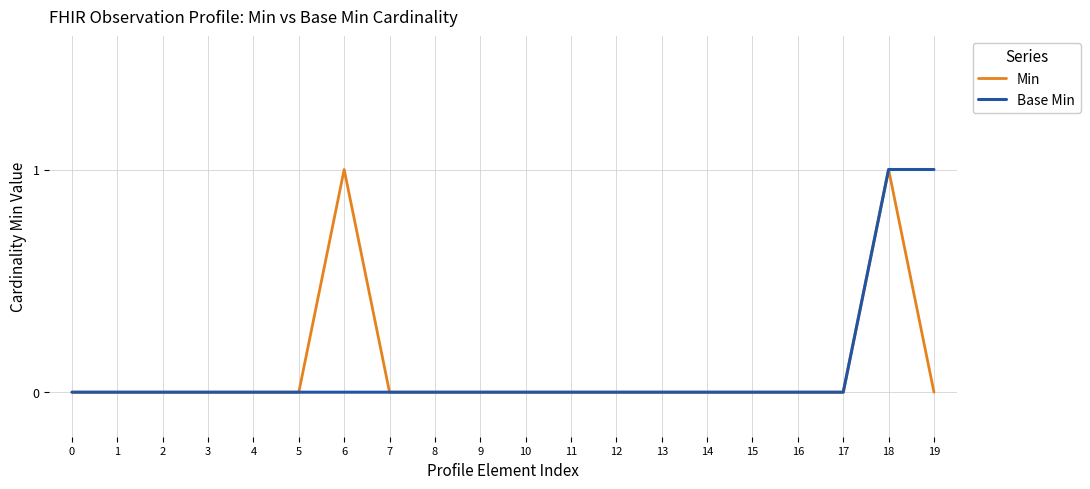

At which category is the sum across all series the highest?

18